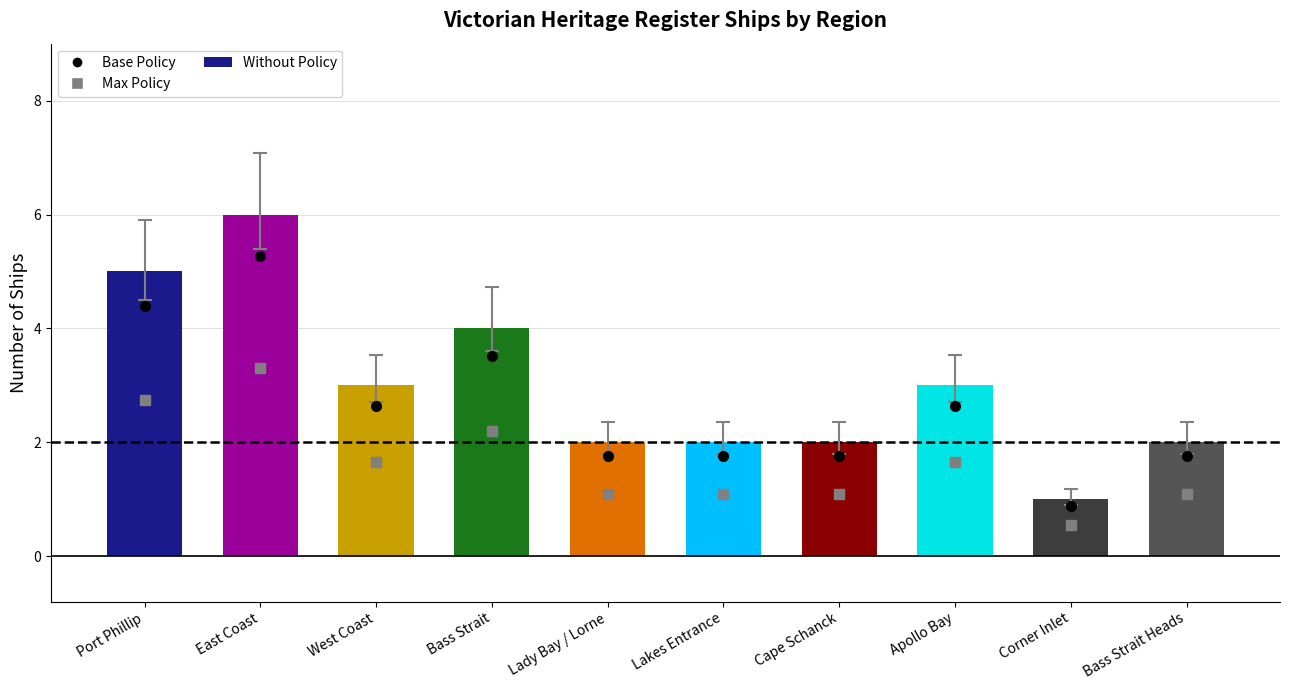

Reading right to left, list all the values displayed in this chart.

2	1	3	2	2	2	4	3	6	5